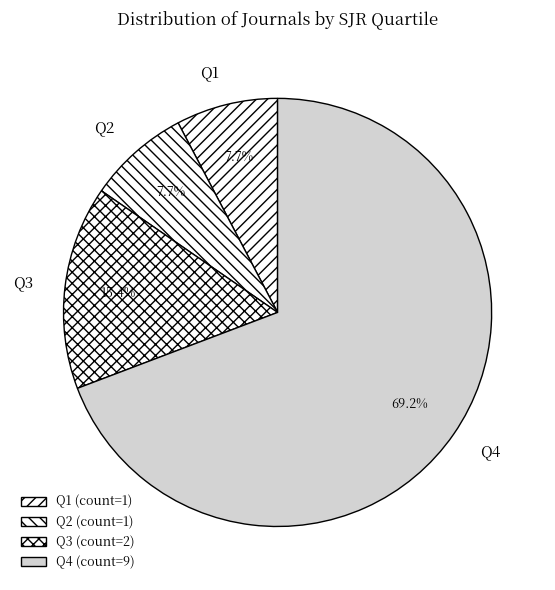

How many slices are in this pie chart?

4